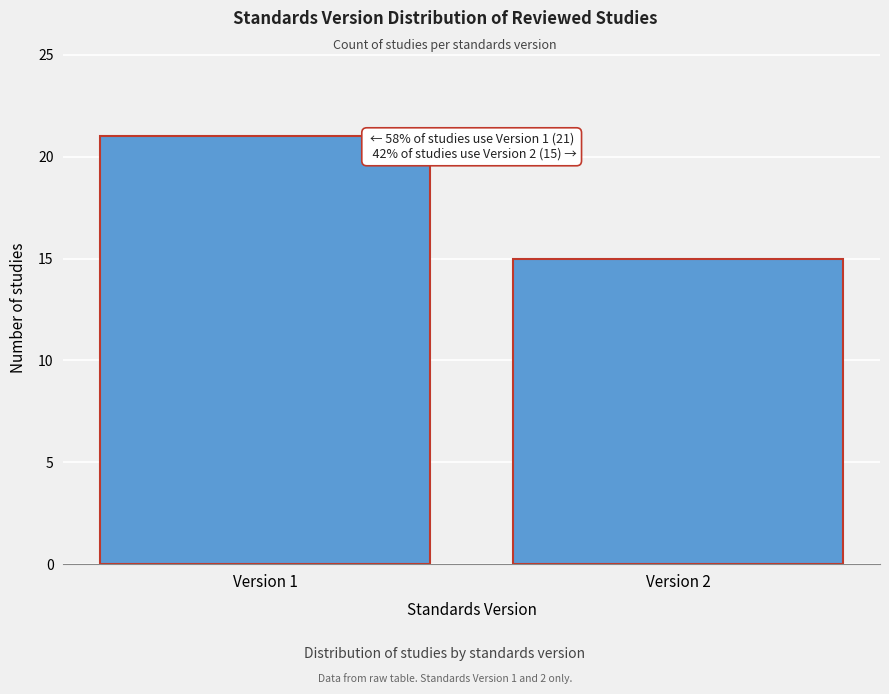

Reading right to left, list all the values displayed in this chart.

15	21